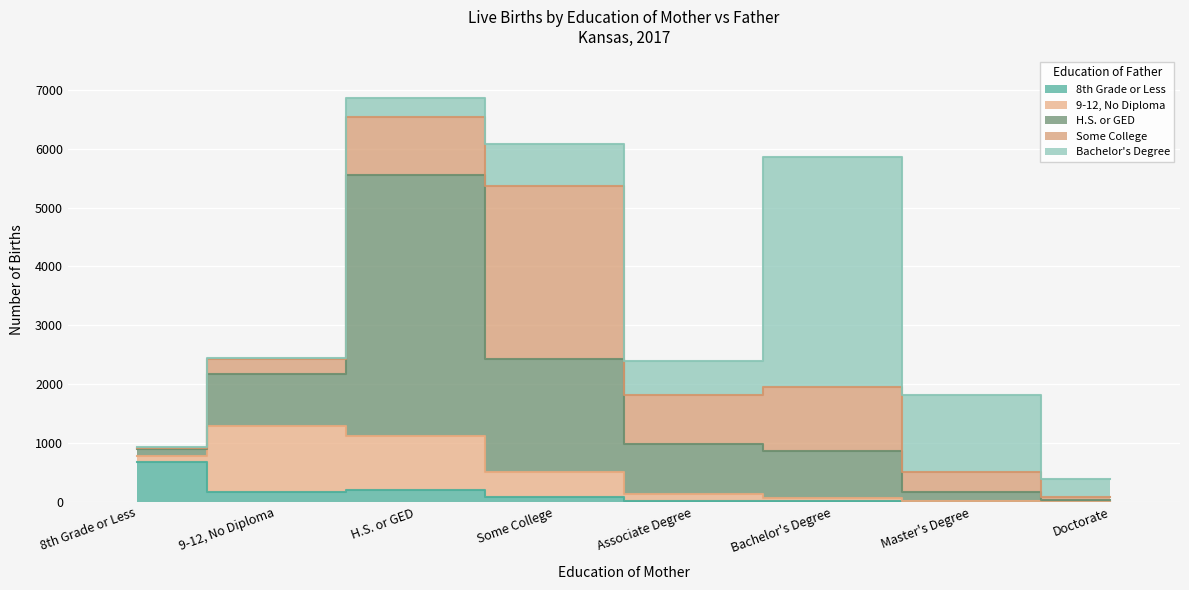

How many intersections are there between Some College and 9-12, No Diploma?

1